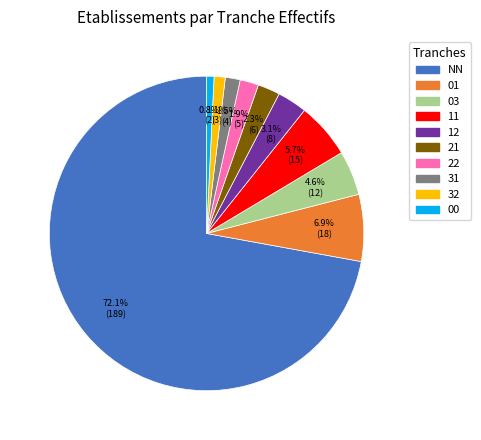

What is the ratio of the value at 22 to the value at 32?

1.7